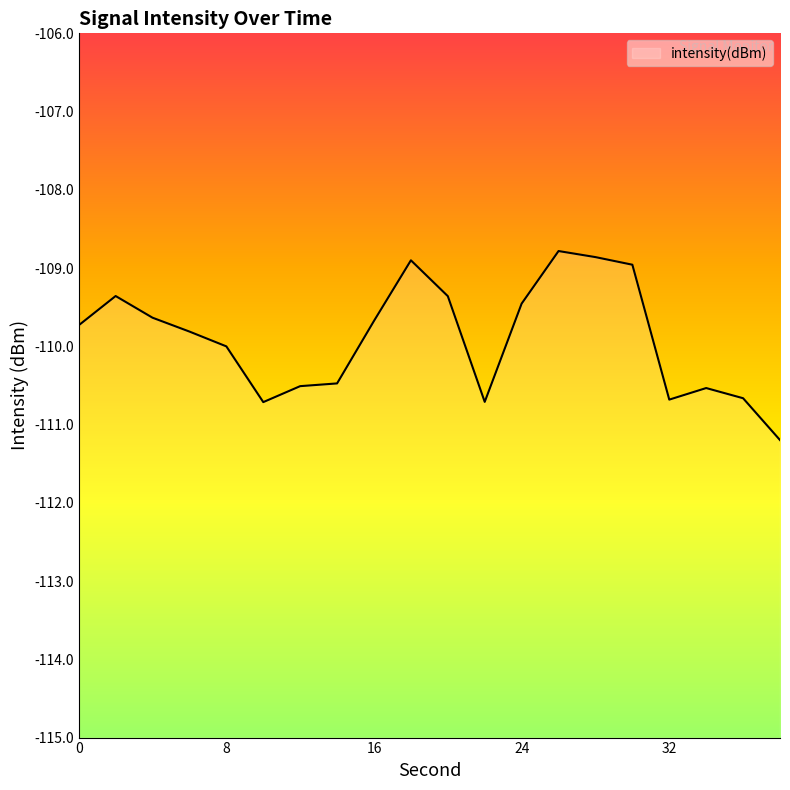

How many lines are shown in the chart?

1